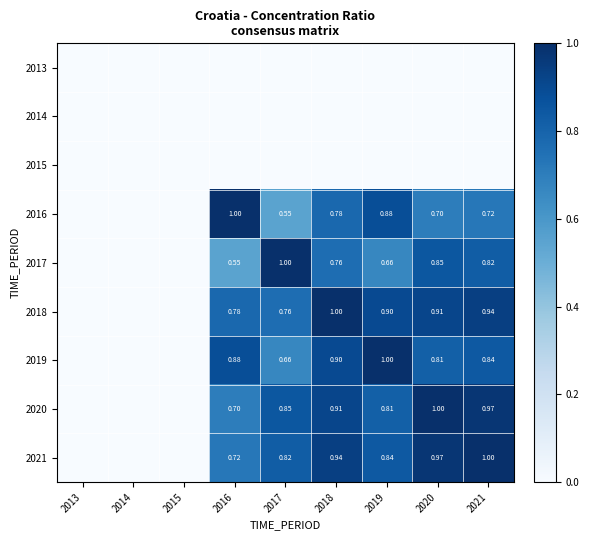

Is the value of 2016 at 2021 greater than the value of 2018 at 2021?

No